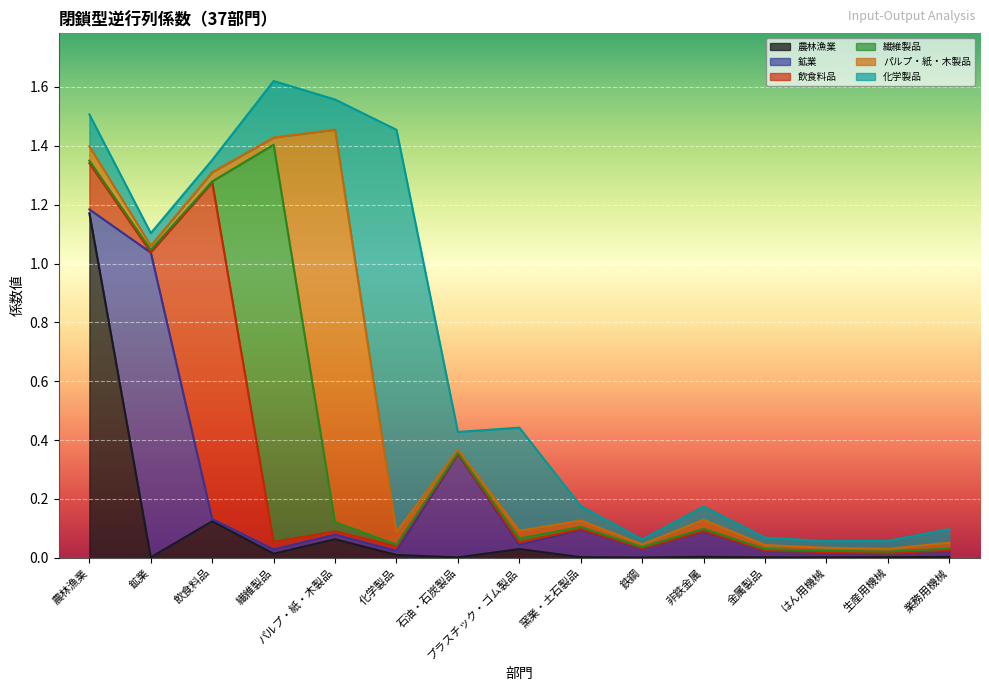

True or false: 飲食料品 and 化学製品 intersect in this chart.

True